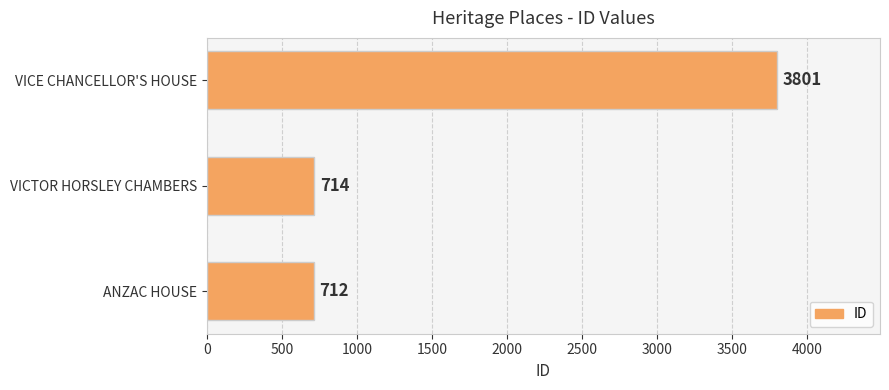

List the labels in order of value, smallest first.

ANZAC HOUSE, VICTOR HORSLEY CHAMBERS, VICE CHANCELLOR'S HOUSE